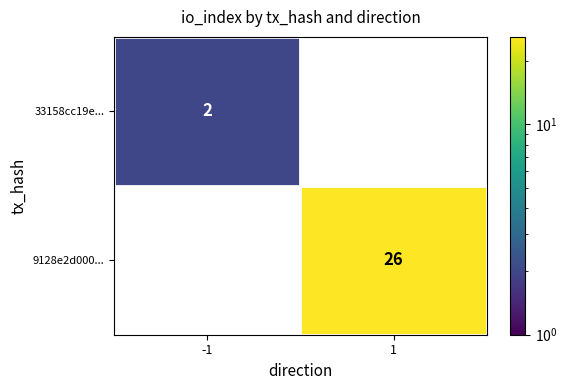

What is the average value of the 9128e2d000... series?

13